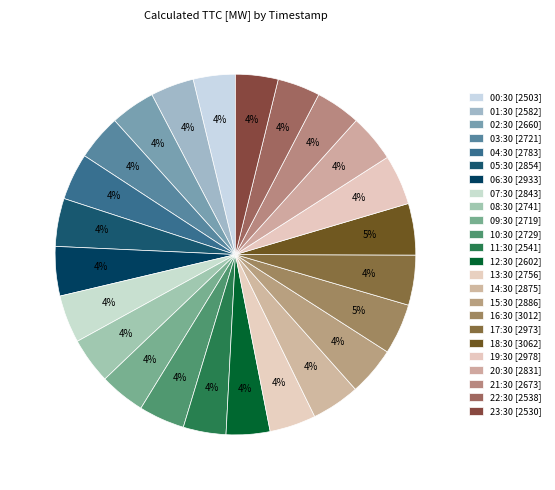

Do 01:30 and 16:30 together represent more than half of the pie?

No